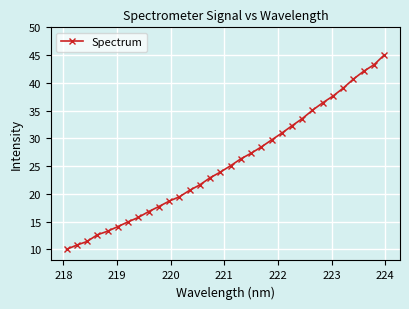

What is the difference between the maximum and minimum values?

35.0